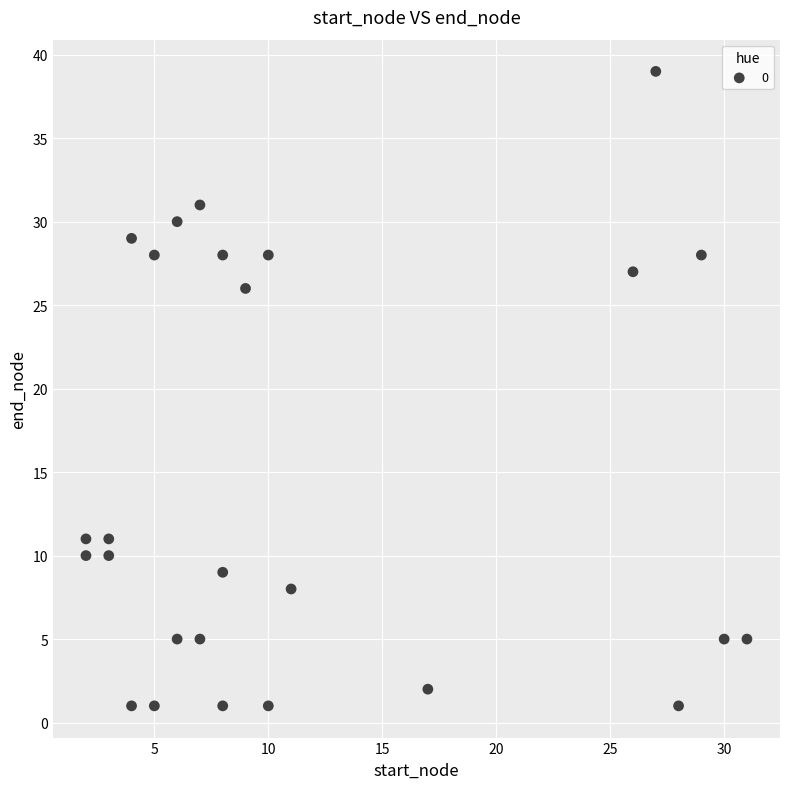

What is the range of Y values (max minus min)?

38